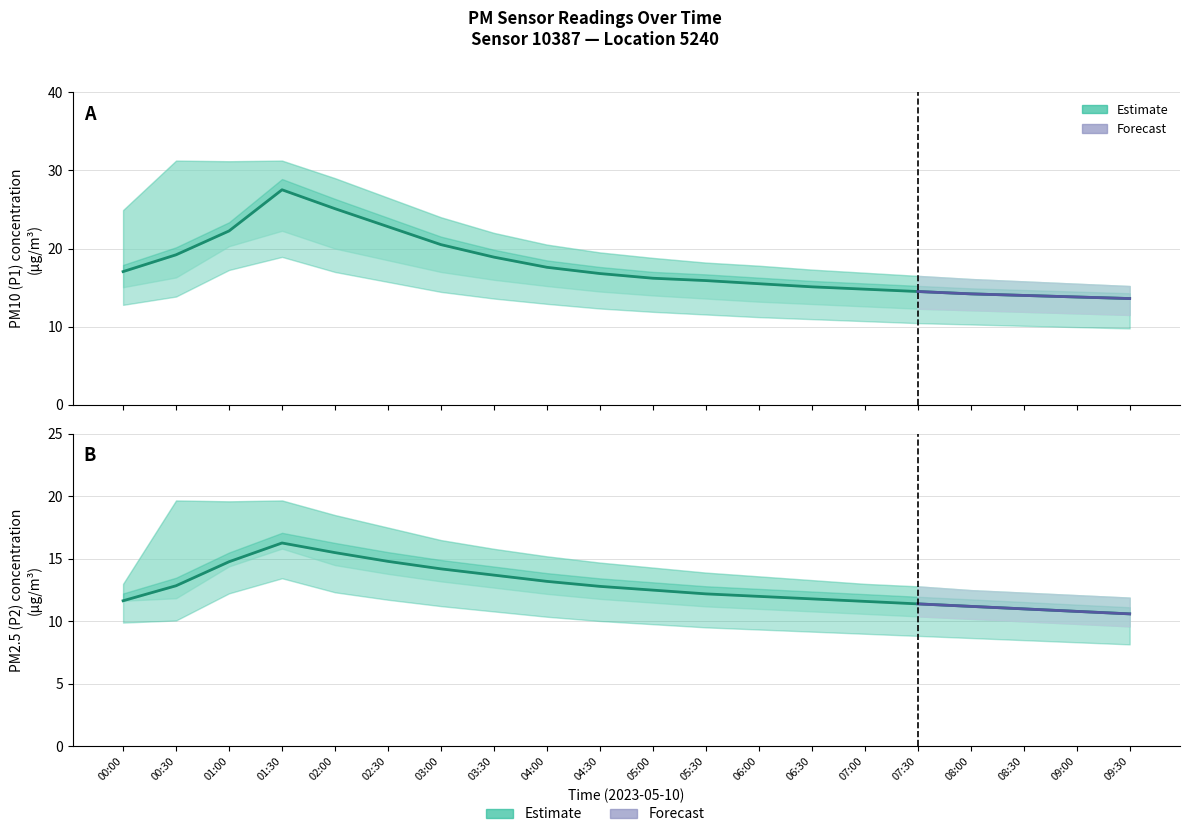

Rank the series at 03:30 from highest to lowest value.

P1 (PM10) estimate, P2 (PM2.5) estimate